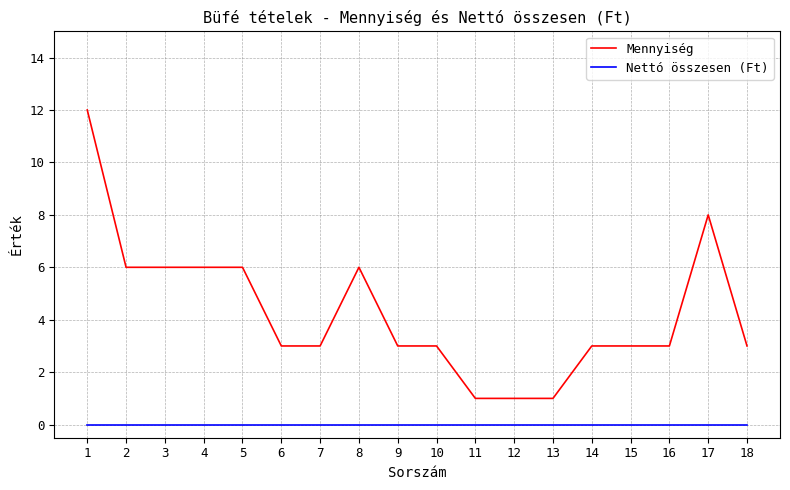

True or false: Mennyiség and Nettó összesen (Ft) intersect in this chart.

False